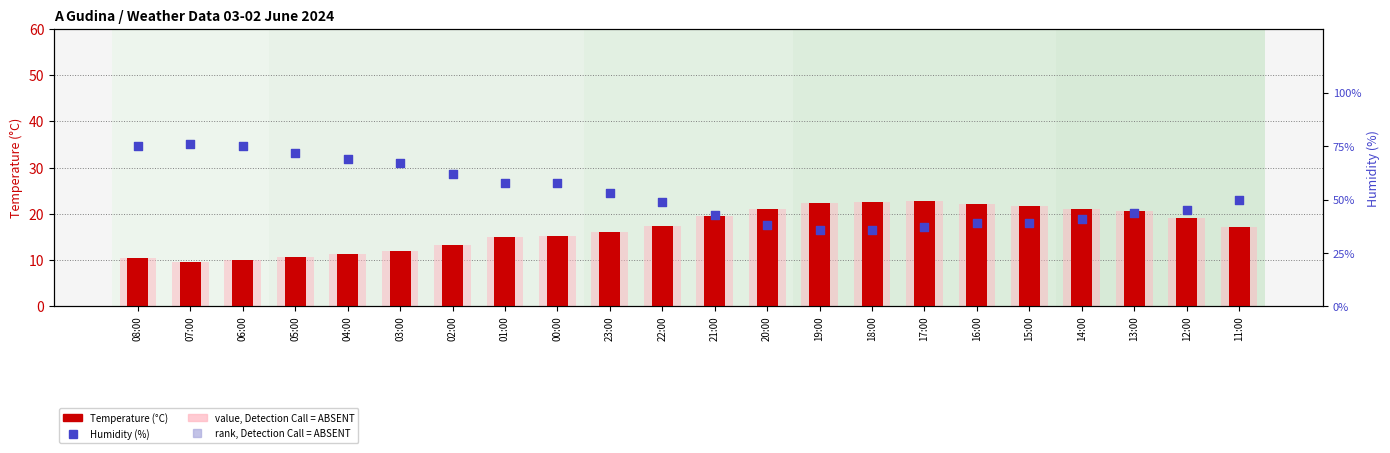

Is the value of value, Detection Call = ABSENT at 03:00 greater than the value of Humidity (%) at 13:00?

No